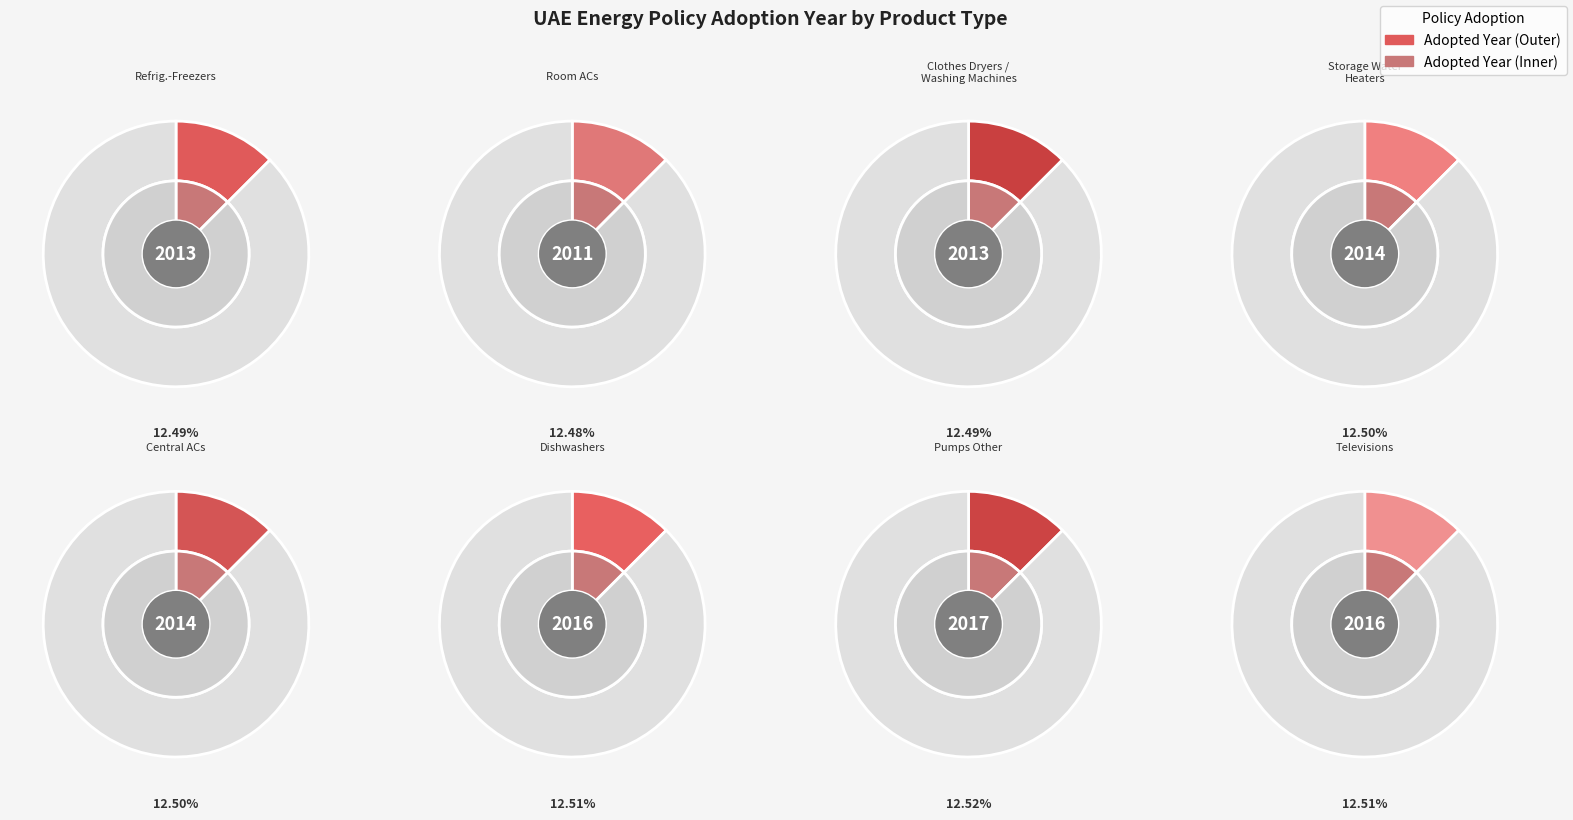

What percentage is the Dishwashers slice, to the nearest percent?

13%